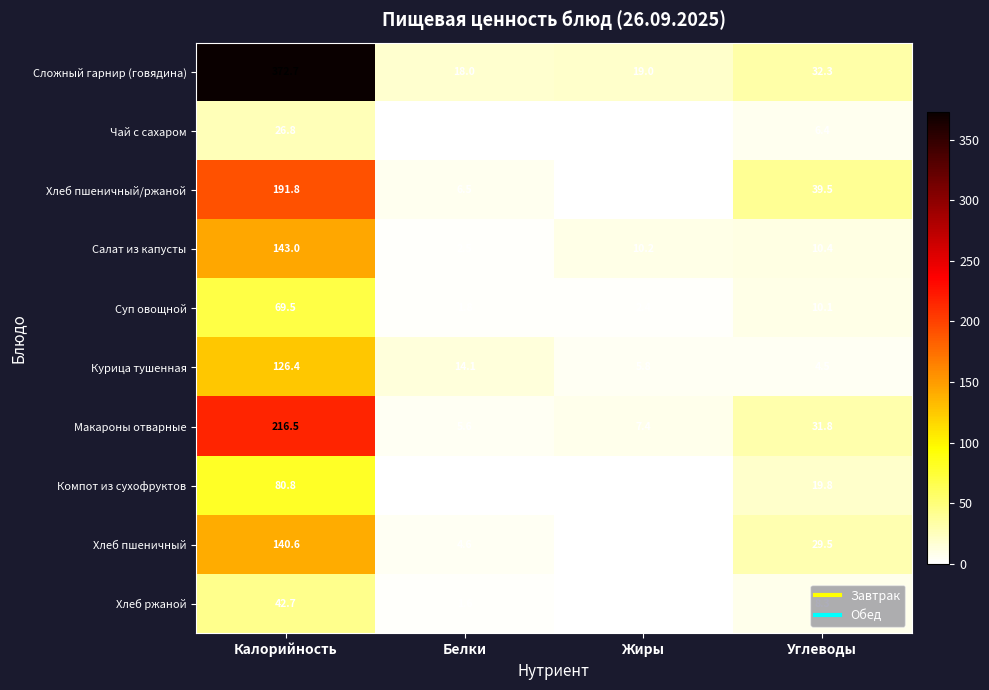

True or false: Хлеб ржаной has a value of 23.5 at Калорийность.

False